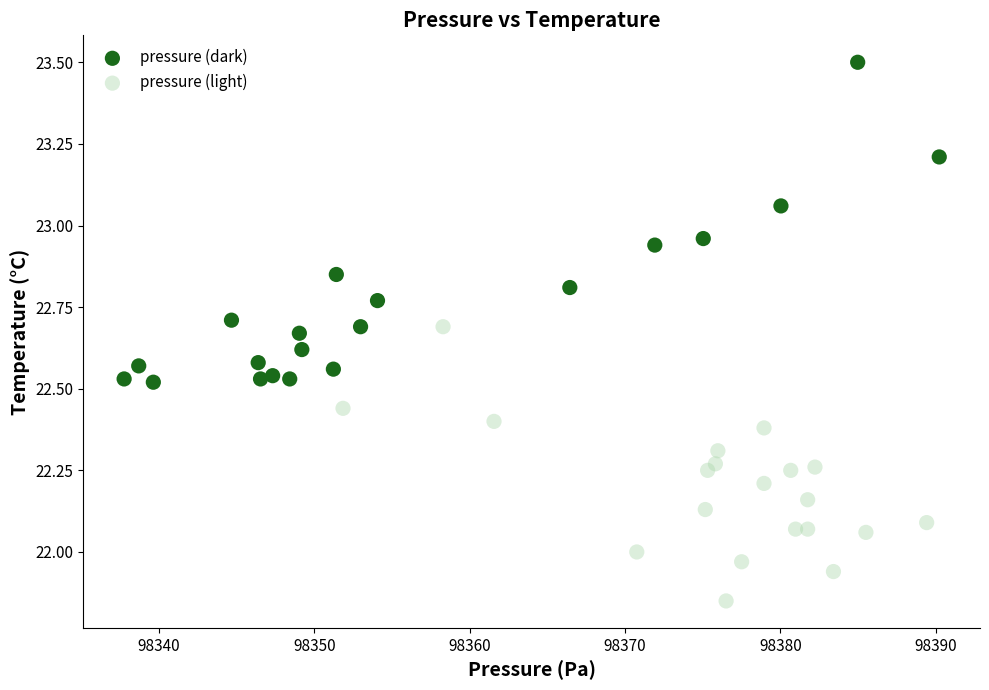

Which series reaches the maximum Y coordinate?

pressure (dark)